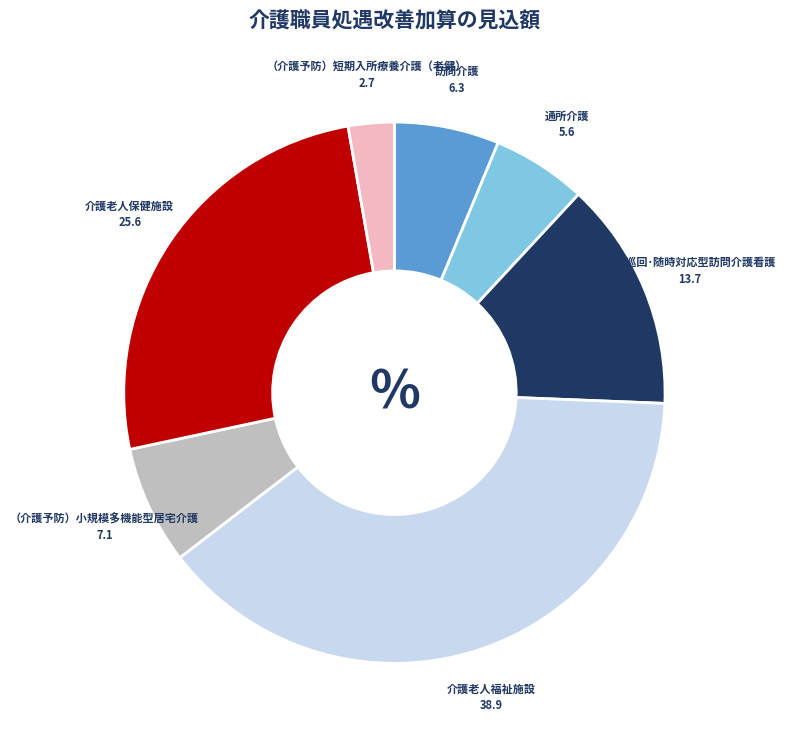

Which category has the smallest portion of the pie?

（介護予防）短期入所療養介護（老健）